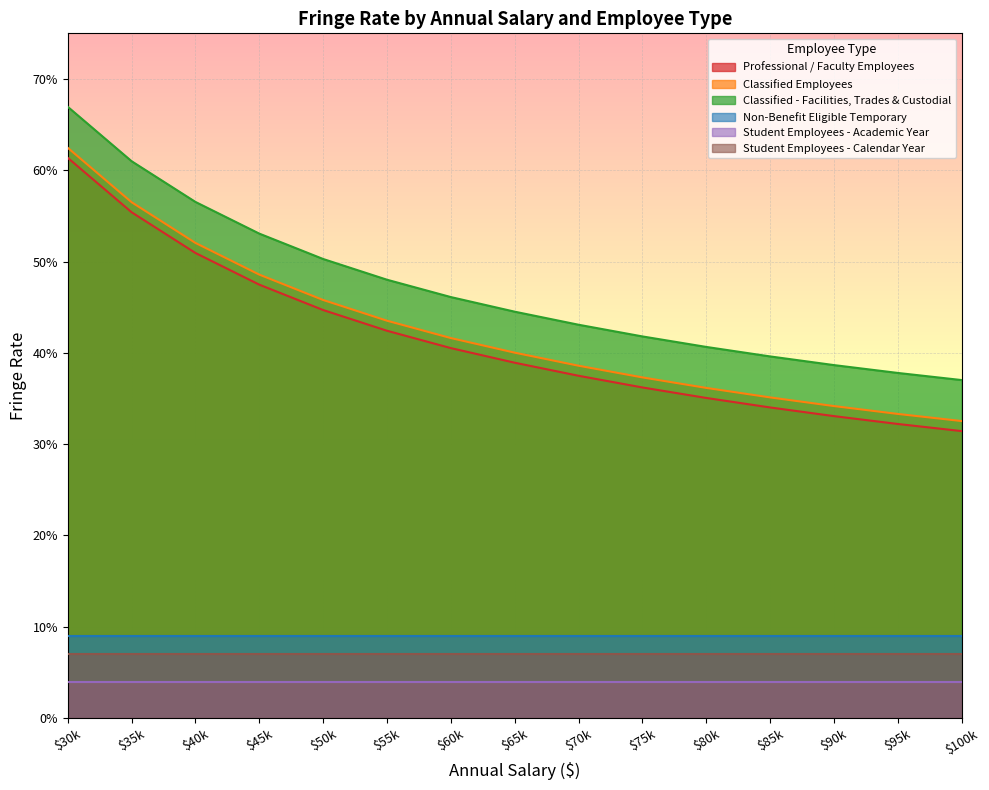

True or false: Classified Employees has a value of 0.1 at $95k.

False